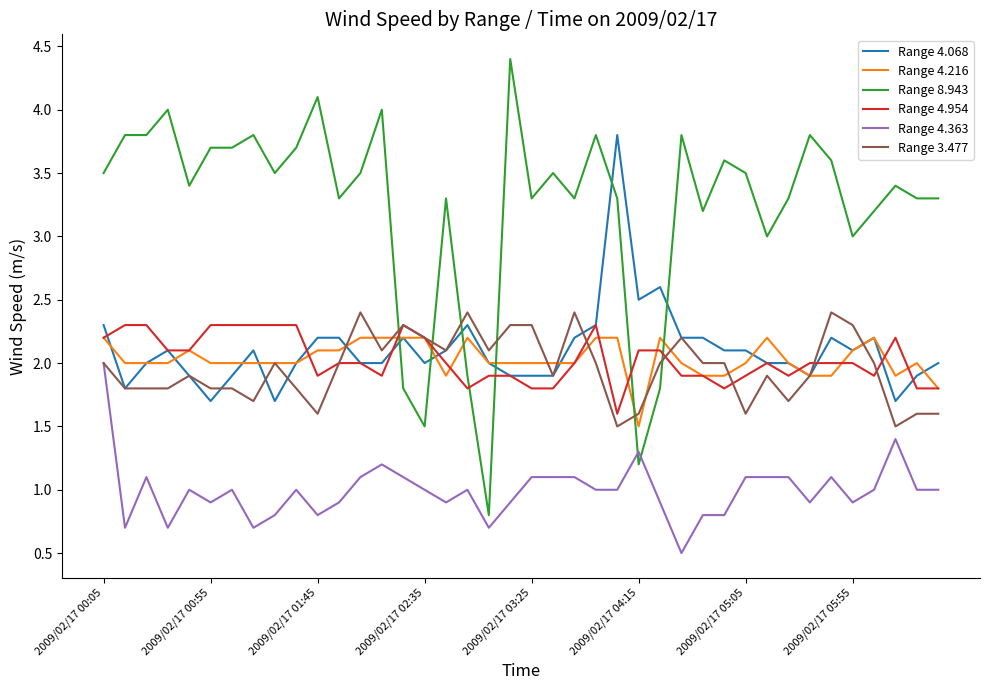

Reading left to right, what are all the values shown in this chart?

Range 4.068: 2.3	1.8	2.0	2.1	1.9	1.7	1.9	2.1	1.7	2.0	2.2	2.2	2.0	2.0	2.2	2.0	2.1	2.3	2.0	1.9	1.9	1.9	2.2	2.3	3.8	2.5	2.6	2.2	2.2	2.1	2.1	2.0	2.0	1.9	2.2	2.1	2.2	1.7	1.9	2.0
Range 4.216: 2.2	2.0	2.0	2.0	2.1	2.0	2.0	2.0	2.0	2.0	2.1	2.1	2.2	2.2	2.2	2.2	1.9	2.2	2.0	2.0	2.0	2.0	2.0	2.2	2.2	1.5	2.2	2.0	1.9	1.9	2.0	2.2	2.0	1.9	1.9	2.1	2.2	1.9	2.0	1.8
Range 8.943: 3.5	3.8	3.8	4.0	3.4	3.7	3.7	3.8	3.5	3.7	4.1	3.3	3.5	4.0	1.8	1.5	3.3	1.9	0.8	4.4	3.3	3.5	3.3	3.8	3.3	1.2	1.8	3.8	3.2	3.6	3.5	3.0	3.3	3.8	3.6	3.0	3.2	3.4	3.3	3.3
Range 4.954: 2.2	2.3	2.3	2.1	2.1	2.3	2.3	2.3	2.3	2.3	1.9	2.0	2.0	1.9	2.3	2.2	2.0	1.8	1.9	1.9	1.8	1.8	2.0	2.3	1.6	2.1	2.1	1.9	1.9	1.8	1.9	2.0	1.9	2.0	2.0	2.0	1.9	2.2	1.8	1.8
Range 4.363: 2.0	0.7	1.1	0.7	1.0	0.9	1.0	0.7	0.8	1.0	0.8	0.9	1.1	1.2	1.1	1.0	0.9	1.0	0.7	0.9	1.1	1.1	1.1	1.0	1.0	1.3	0.9	0.5	0.8	0.8	1.1	1.1	1.1	0.9	1.1	0.9	1.0	1.4	1.0	1.0
Range 3.477: 2.0	1.8	1.8	1.8	1.9	1.8	1.8	1.7	2.0	1.8	1.6	2.0	2.4	2.1	2.3	2.2	2.1	2.4	2.1	2.3	2.3	1.9	2.4	2.0	1.5	1.6	2.0	2.2	2.0	2.0	1.6	1.9	1.7	1.9	2.4	2.3	2.0	1.5	1.6	1.6